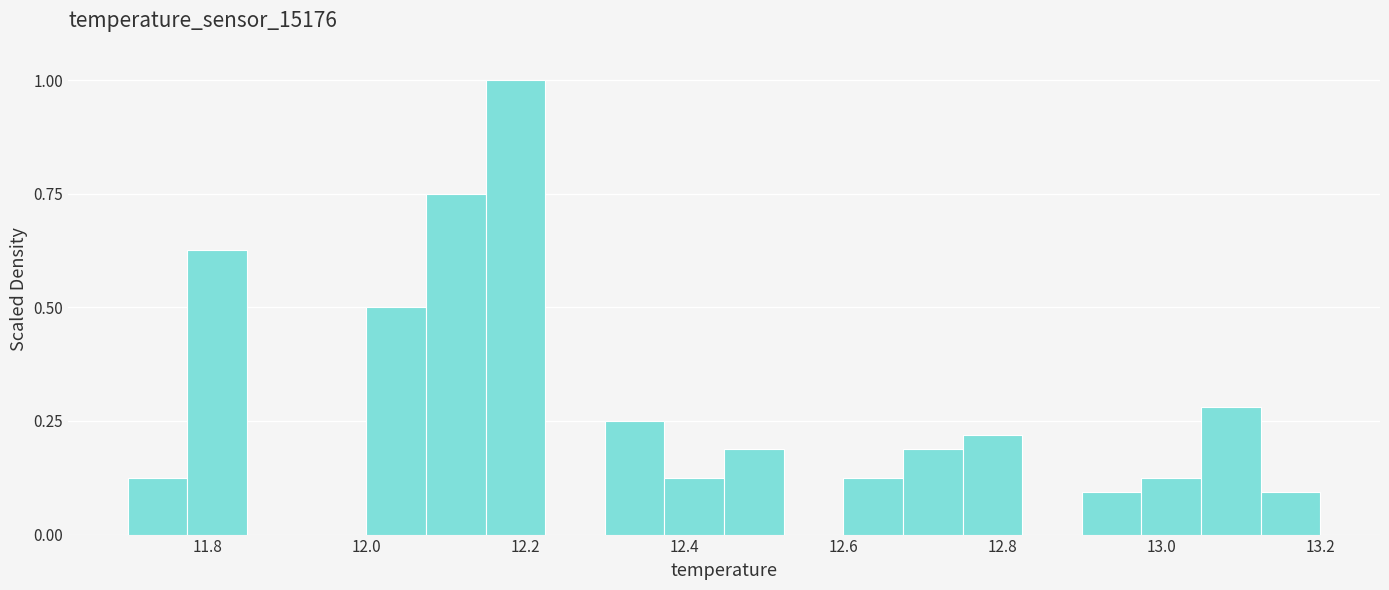

Around what value on the x-axis is the tallest bar? Give the approximate position of its centre, as read against the axis.

12.18